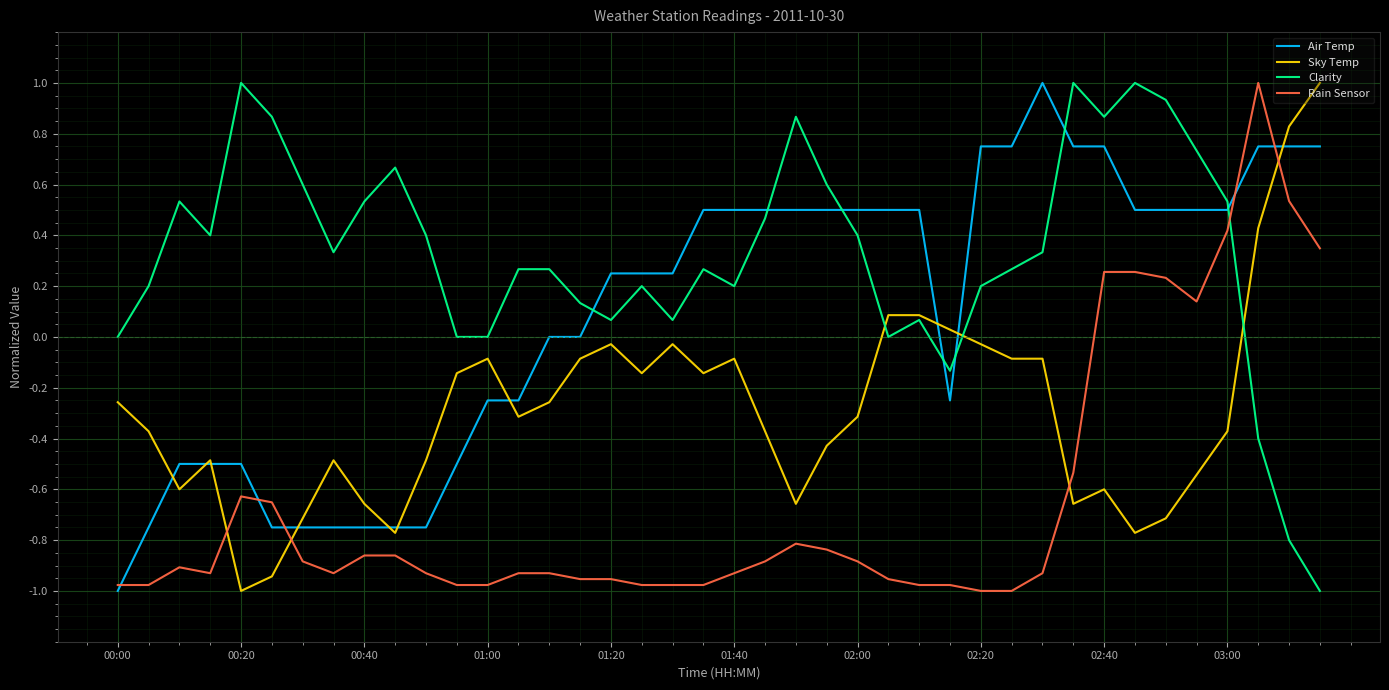

How many times do Rain Sensor and Clarity cross each other?

1